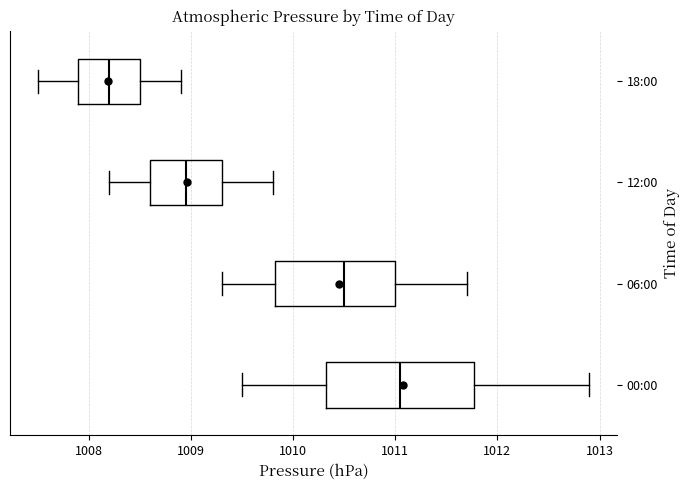

Reading bottom to top, transcribe this box plot: for each box, give where its median line is, the range the box spans, and where its two whiskers end, as read against the x-axis. The values are not printed on the chart, so give them approximately, as read against the axis.

00:00: median 1011.1, box 1010.3 to 1011.8, whiskers 1009.5 to 1012.9
06:00: median 1010.5, box 1009.8 to 1011.0, whiskers 1009.3 to 1011.7
12:00: median 1009.0, box 1008.6 to 1009.3, whiskers 1008.2 to 1009.8
18:00: median 1008.2, box 1007.9 to 1008.5, whiskers 1007.5 to 1008.9